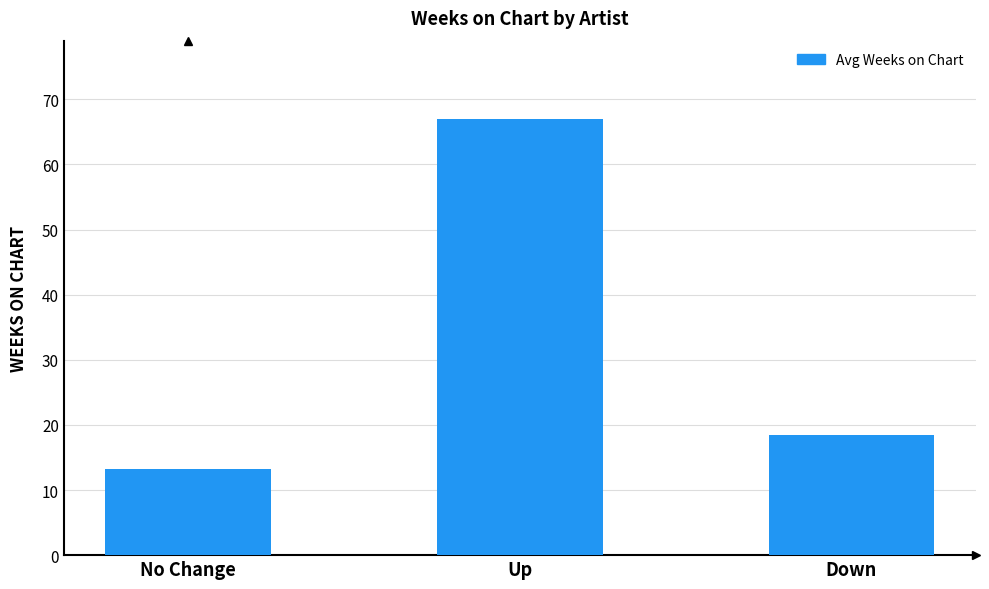

Are the bars horizontal?

No